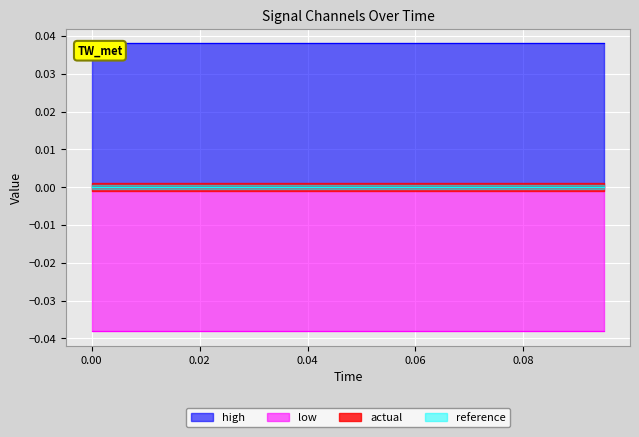

Which series has the largest total across all categories?

high